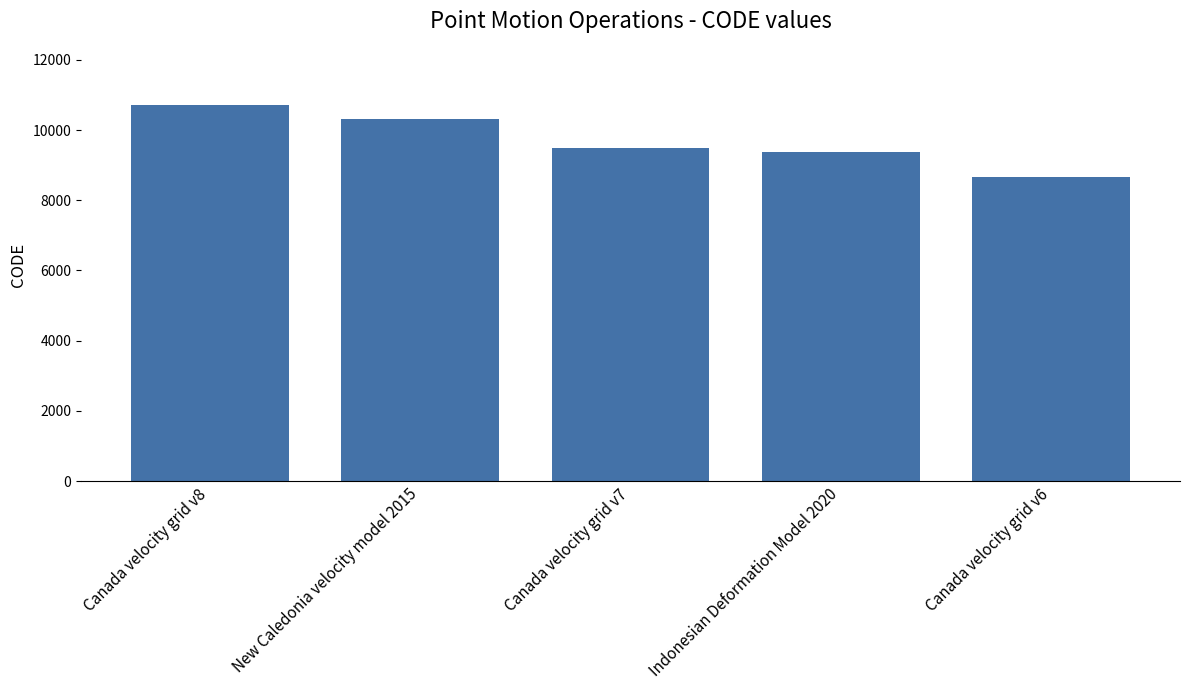

What is the ratio of the value at Canada velocity grid v7 to the value at Canada velocity grid v8?

0.9